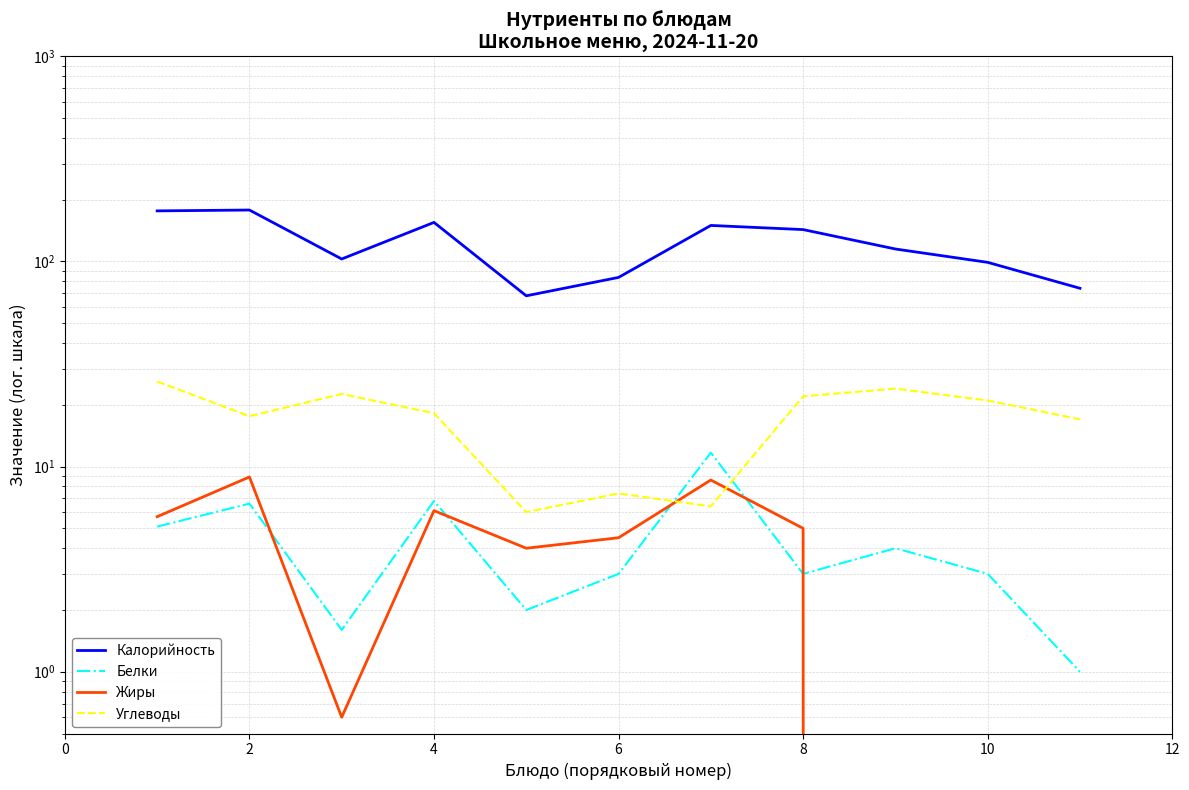

Does the chart display data point markers on the line(s)?

No